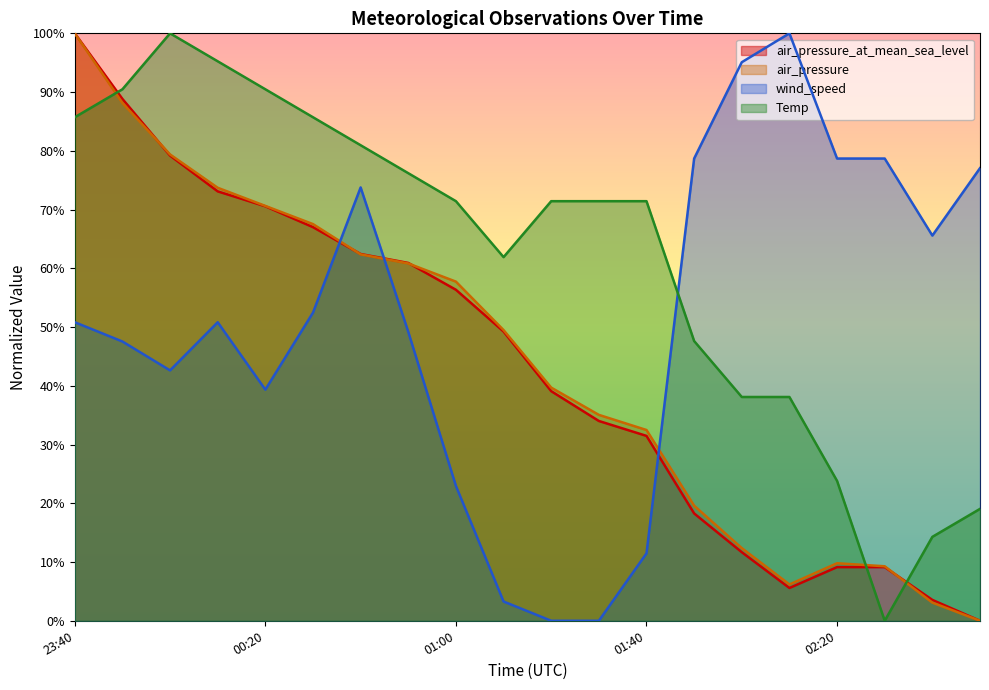

What is the spread (max minus min) of values at 00:20?

51.1